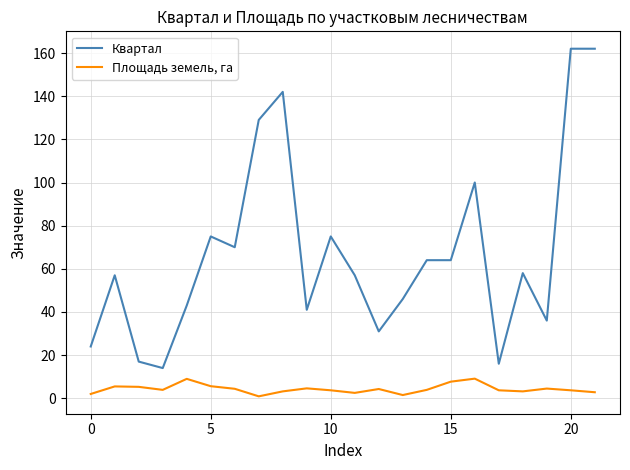

What are all the series names shown in the legend?

Квартал, Площадь земель, га